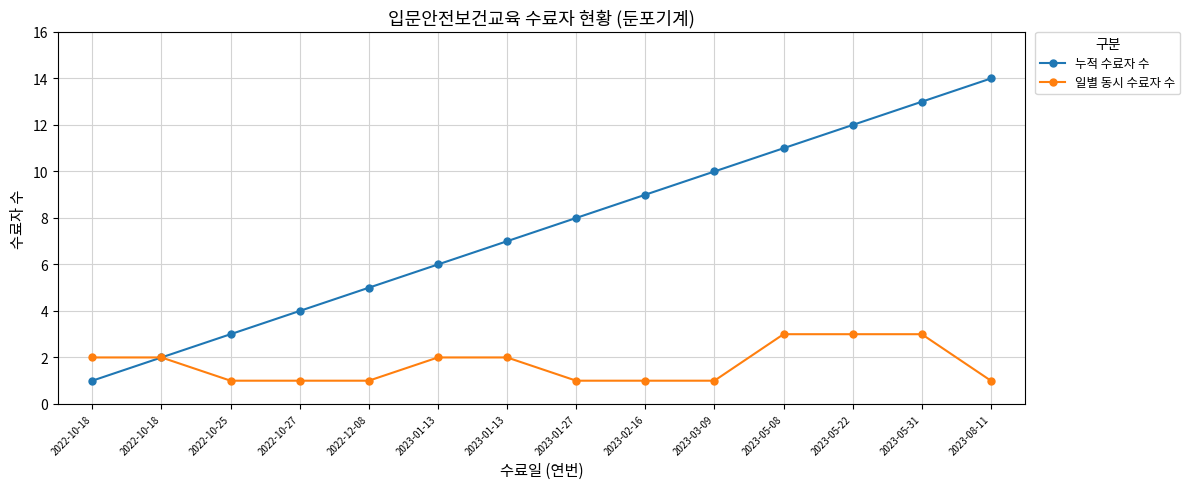

Is it true that 일별 동시 수료자 수 equals 2 at 2022-10-18?

True